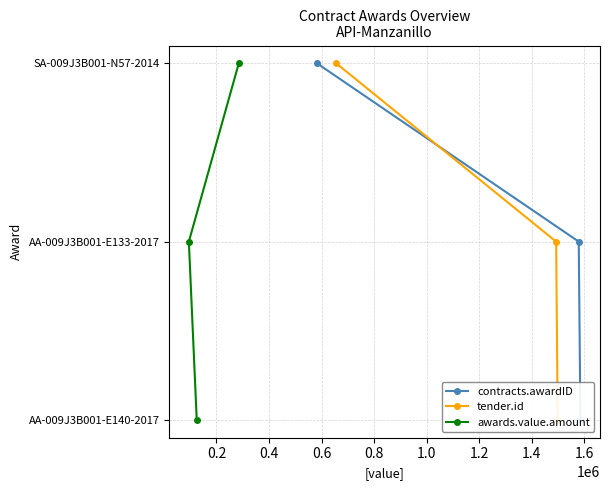

True or false: contracts.awardID has a value of 1 at 0.4.

False